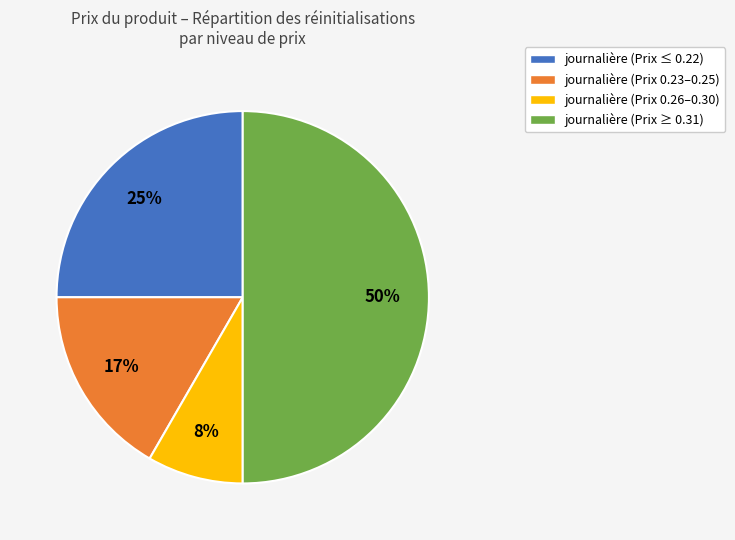

To the nearest percent, what is the difference between the largest and smallest slice percentages?

42%